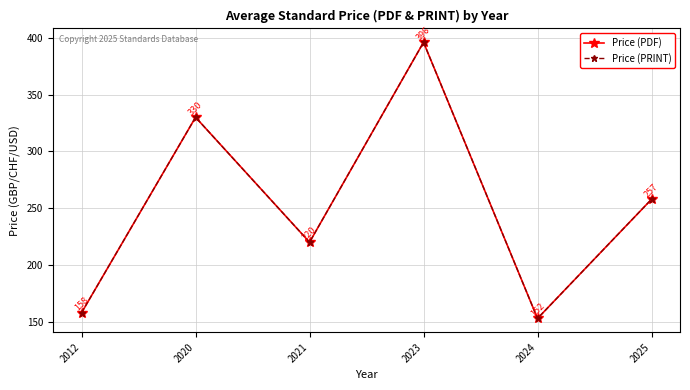

The value of Price (PDF) at 2020 is 330.0. True or false?

True